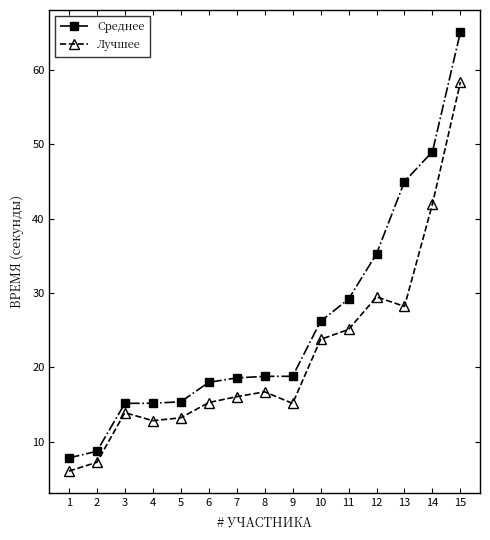

What is the sum of all Среднее values?

386.1